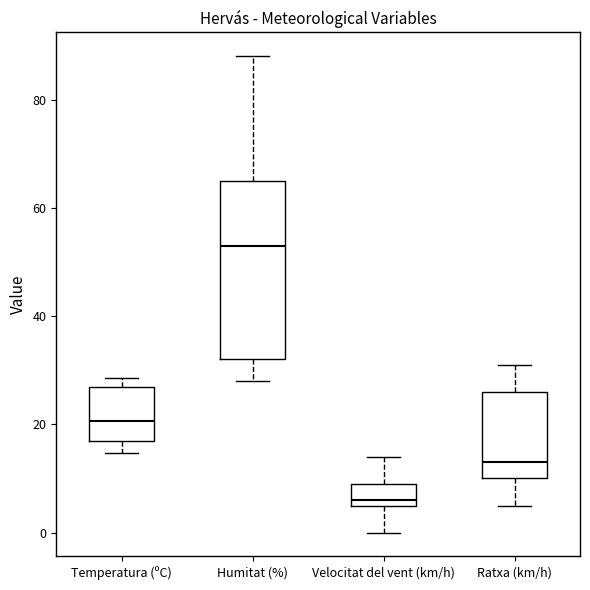

Where does the lower whisker of the box for Ratxa (km/h) end on the y-axis? The values are not printed on the chart, so give them approximately, as read against the axis.

6